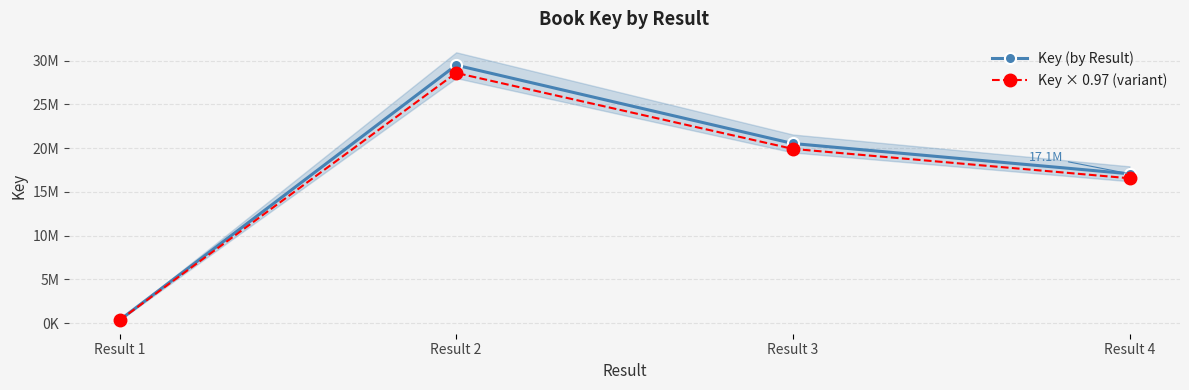

What is the difference between the maximum and minimum values in the Key × 0.97 (variant) series?

28286360.1